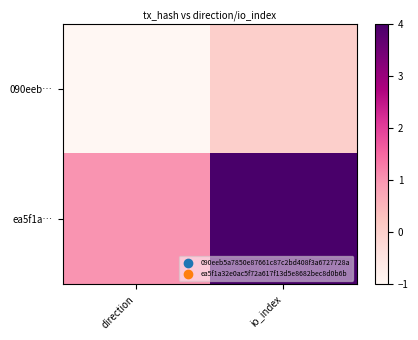

Reading left to right, what are all the values shown in this chart?

090eeb…: direction=-1	io_index=0
ea5f1a…: direction=1	io_index=4